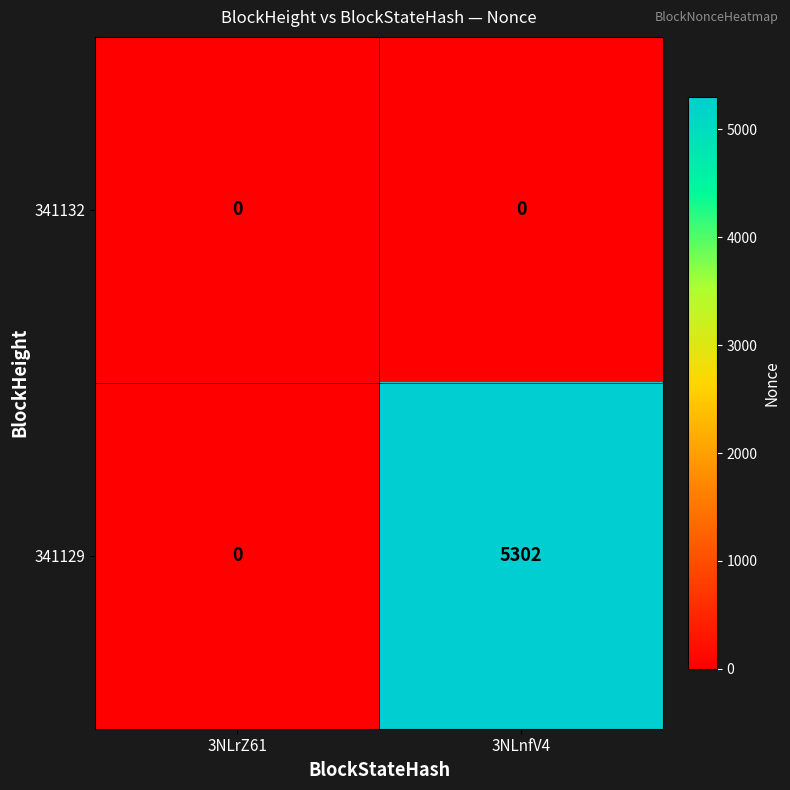

What is the average value of the 341129 series?

2651